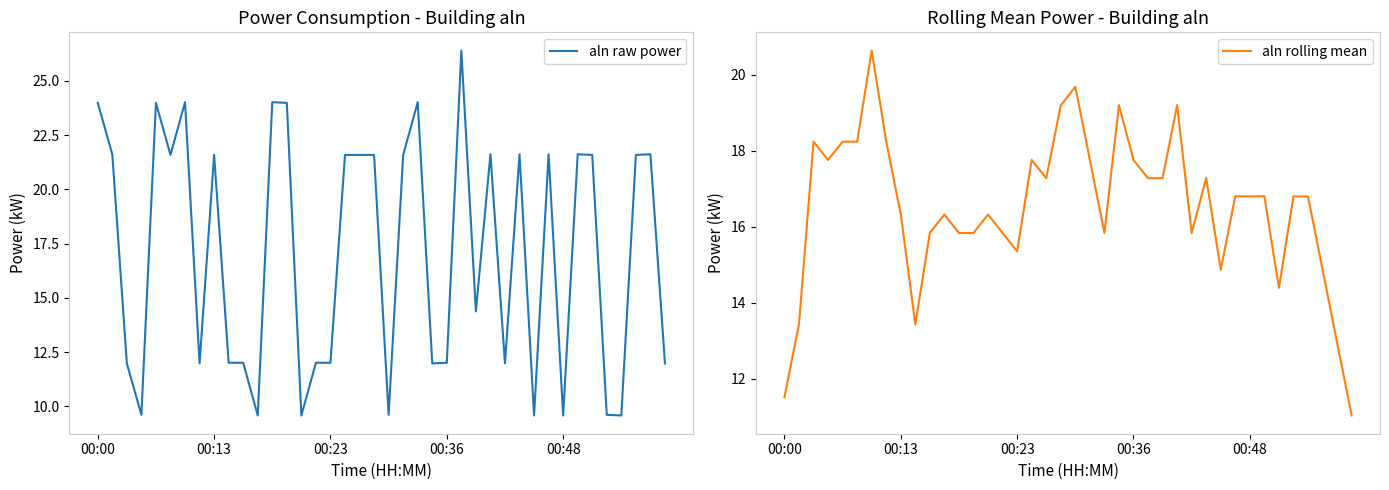

What is the value of the aln raw power point at the 21st from the left?

9.6